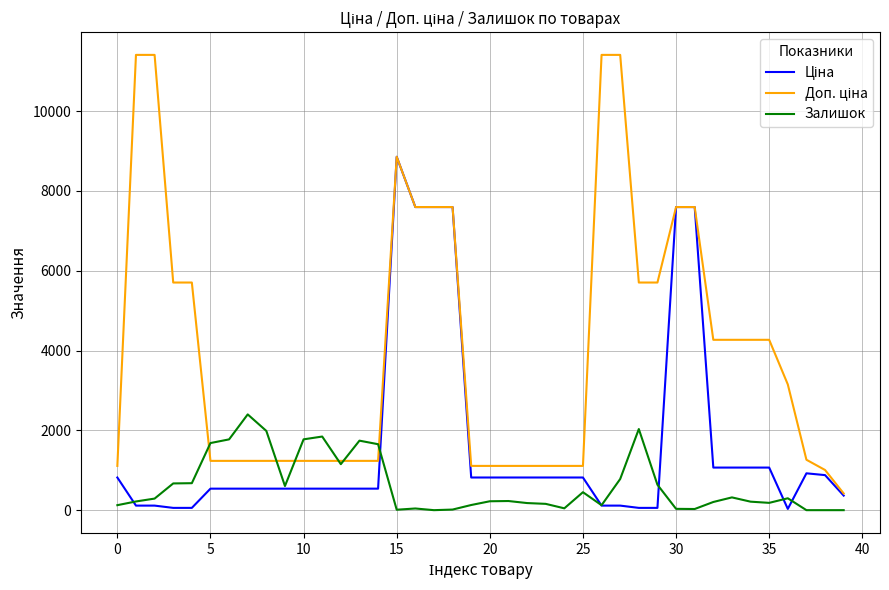

At which category is the sum across all series the highest?

15